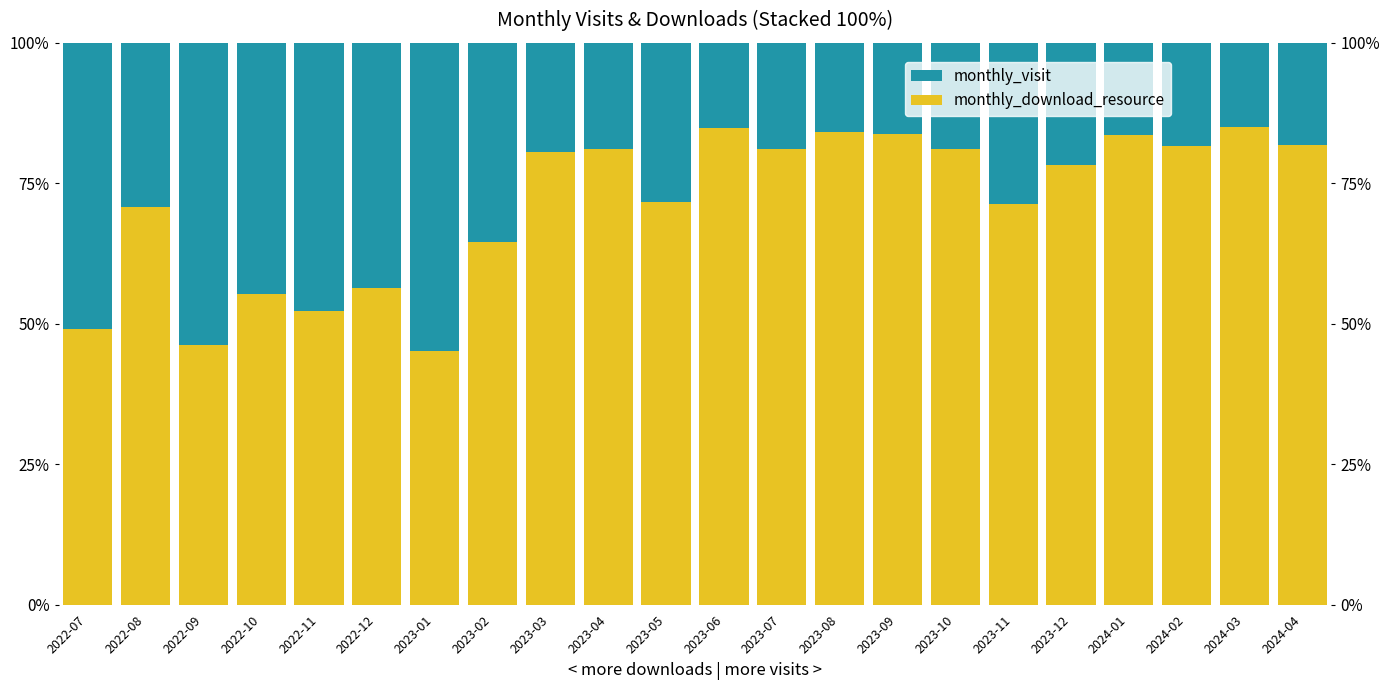

What is the difference between the maximum and second lowest values in the monthly_visit series?

39.7